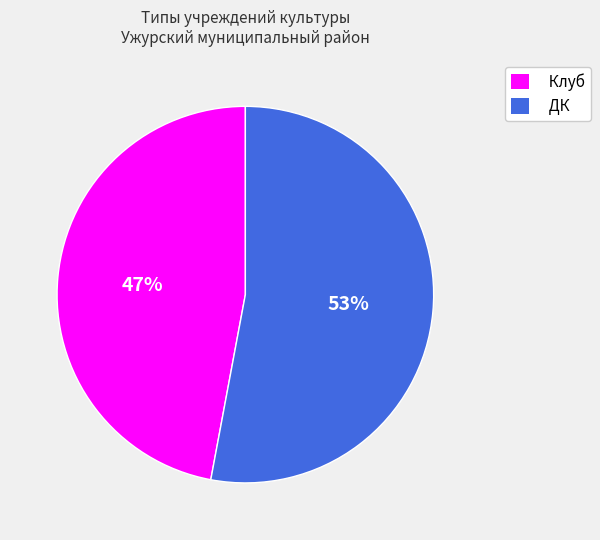

Rank the categories by value from highest to lowest.

ДК, Клуб